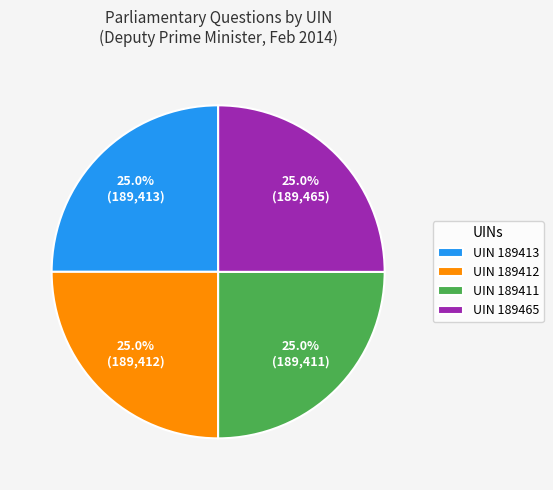

What percentage is NOT represented by UIN 189412?

75.0%